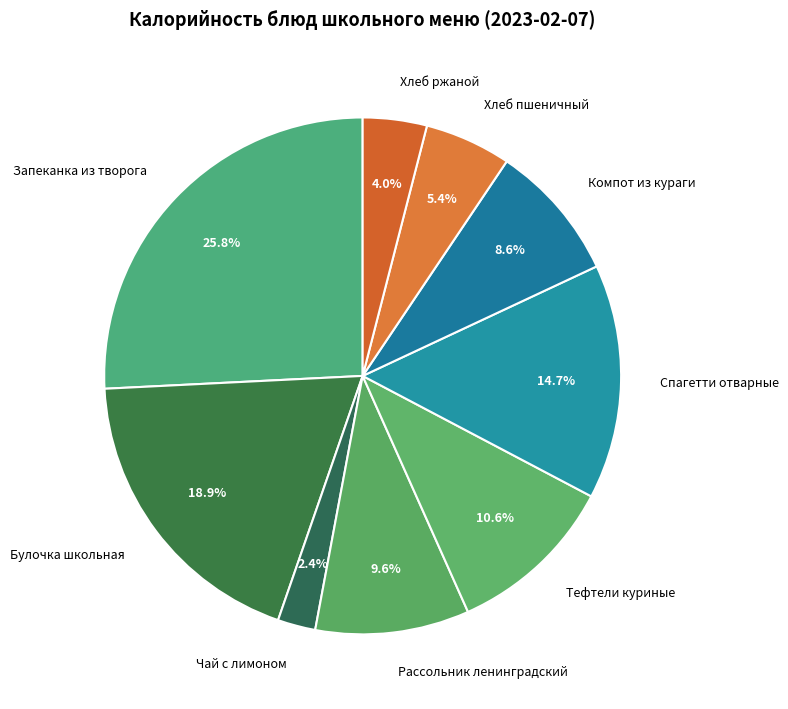

Is it true that Хлеб пшеничный is 5% of the pie?

True